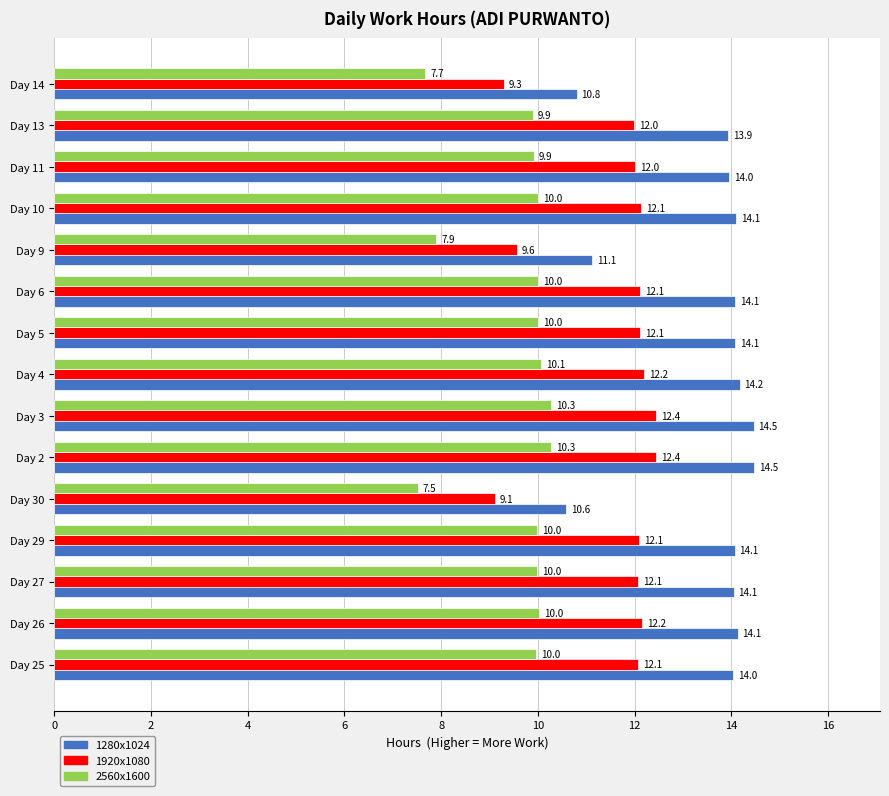

Which series has the largest range (max minus min)?

1280x1024